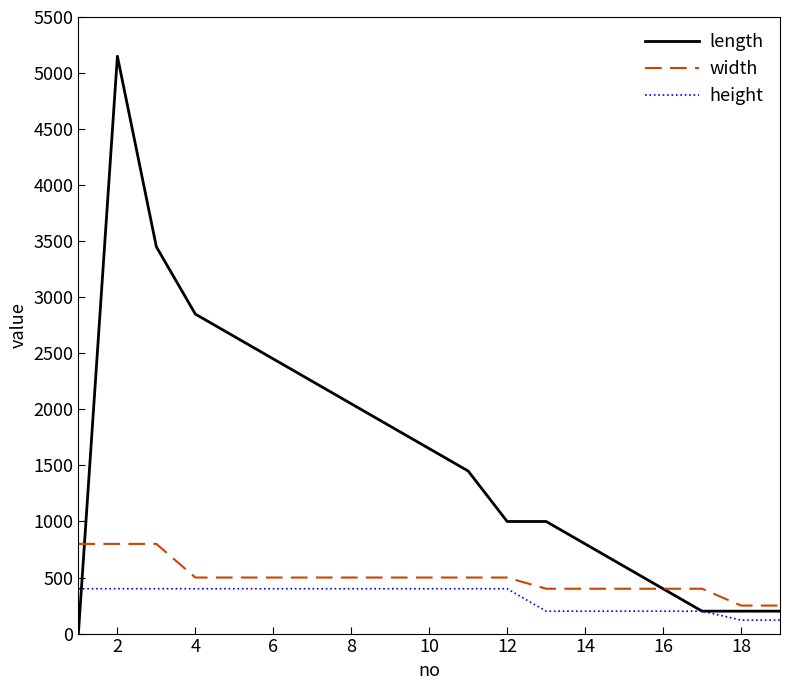

What is the highest value of the length series?

5150.0